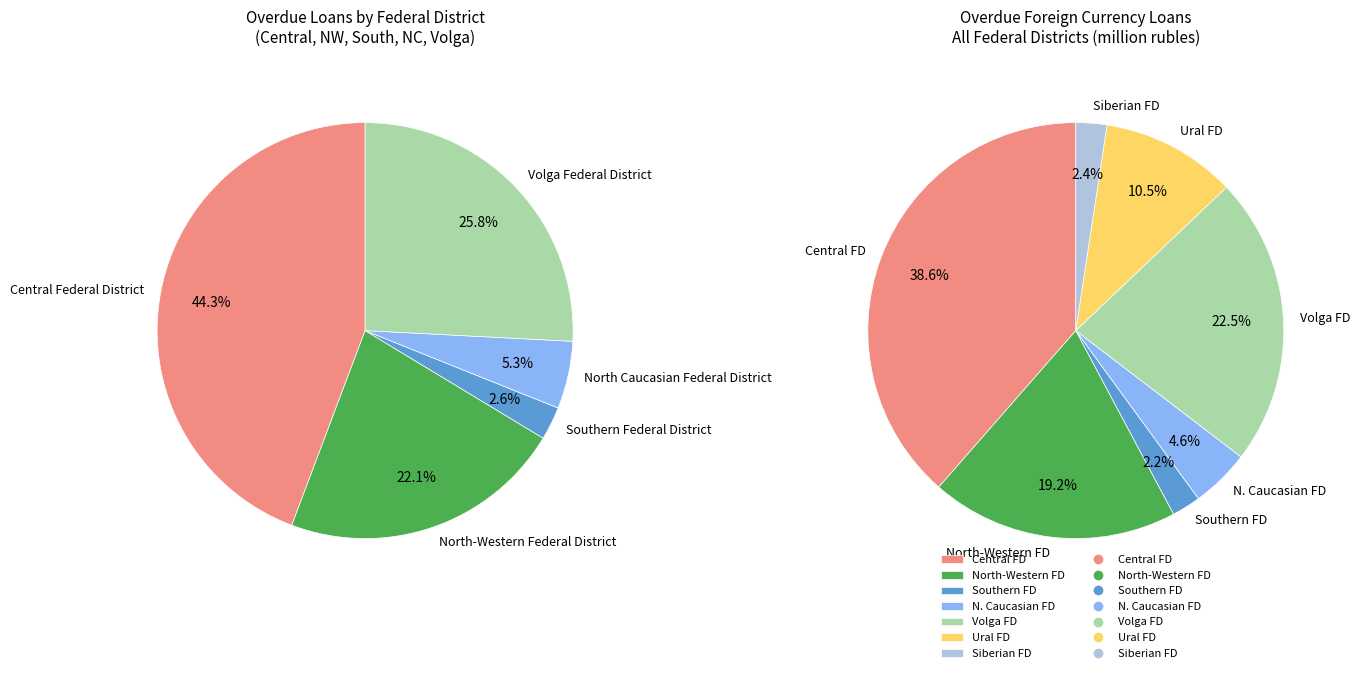

Is North-Western Federal District the majority of the pie?

No